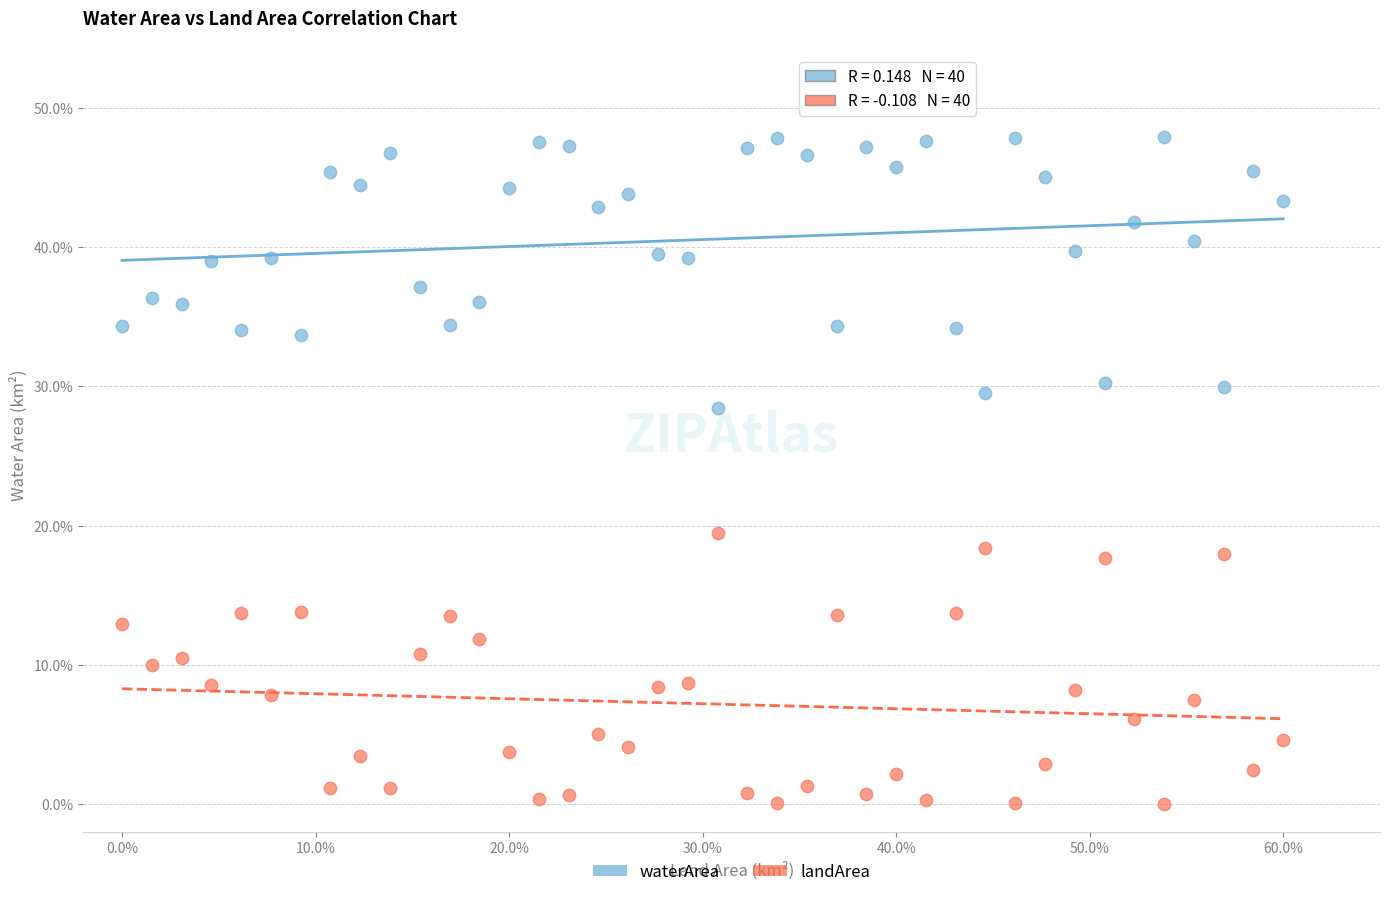

Which series contains the highest Y value?

waterArea